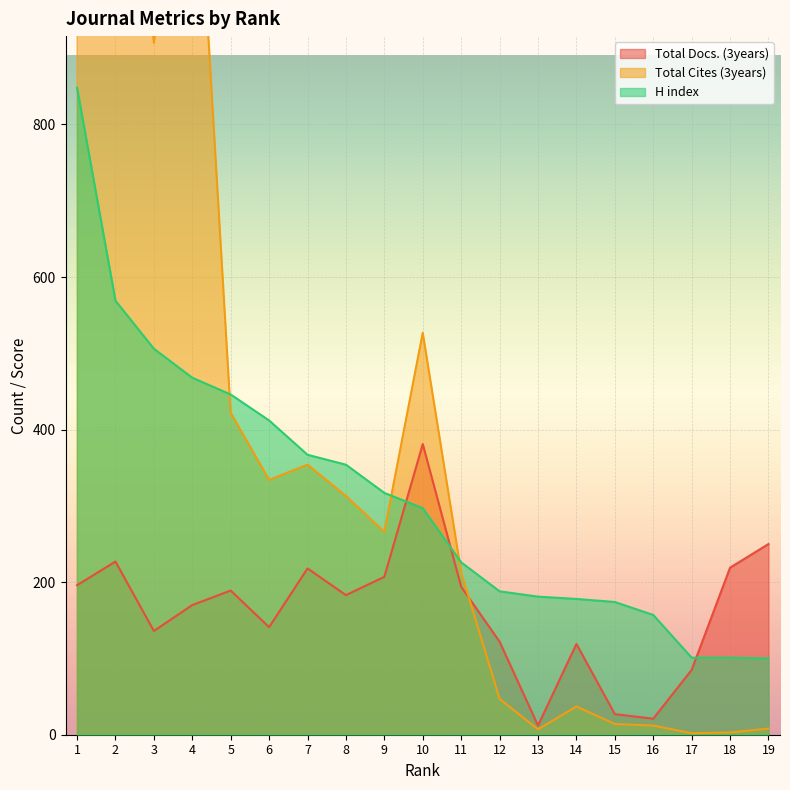

What is the value of the H index point at the 15th from the left?

174